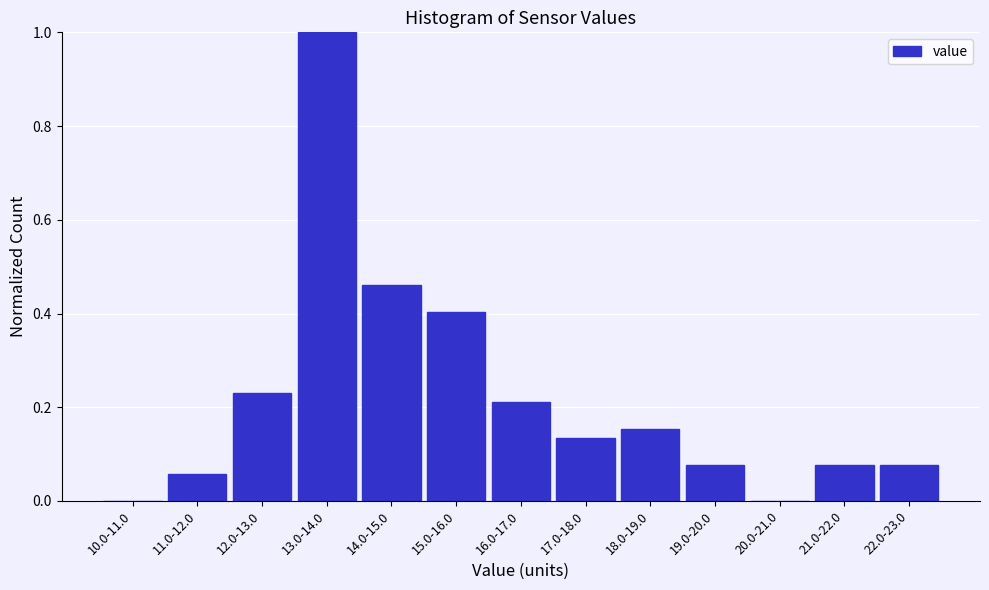

The value at 16.0-17.0 is 0.4. True or false?

False